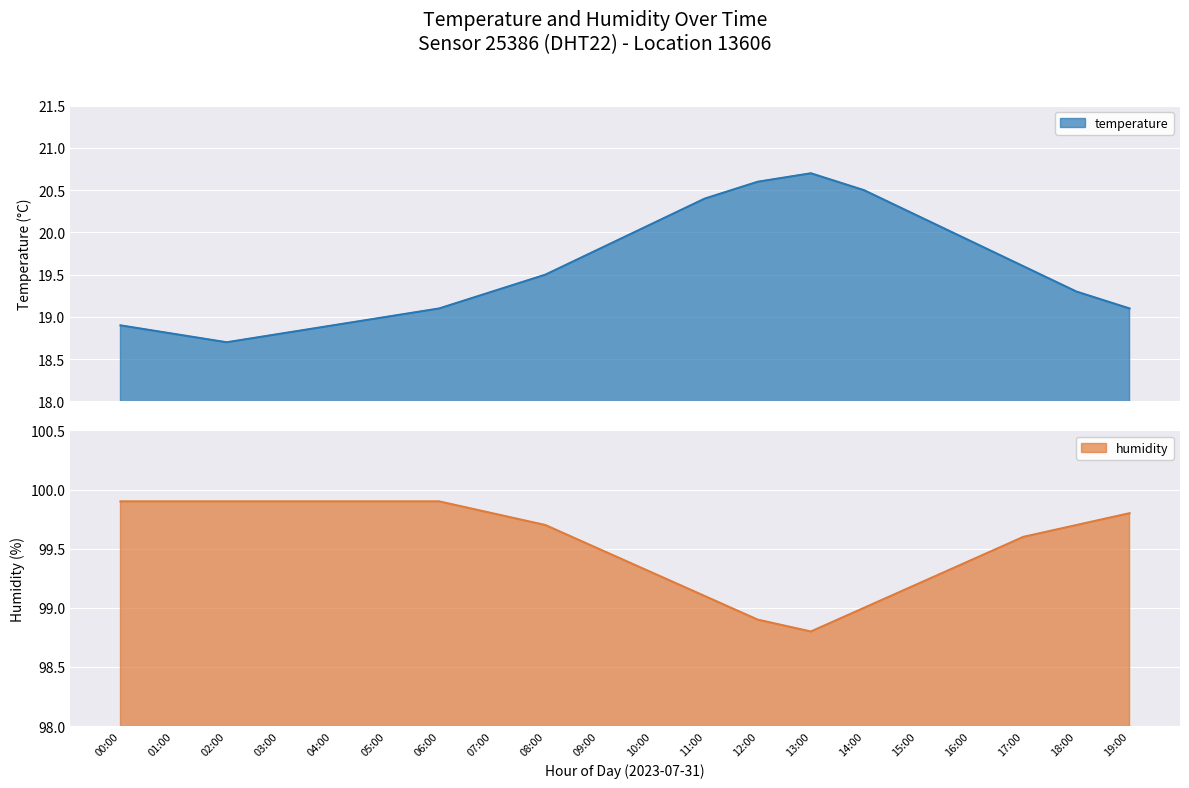

Where is the first local minimum for humidity?

13:00